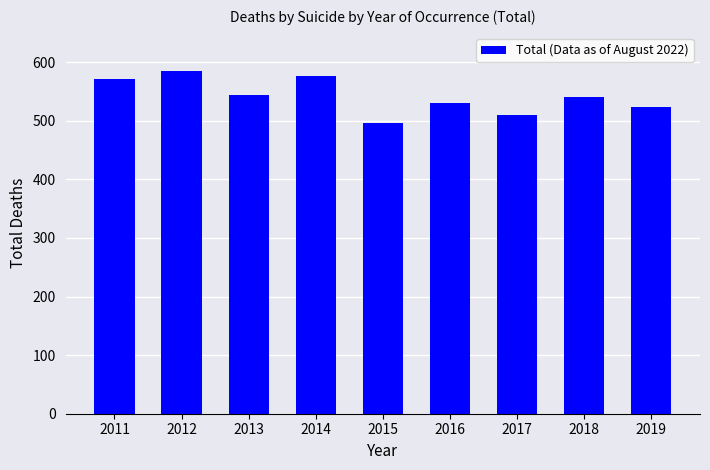

Are the bars grouped side by side (vs. stacked)?

No